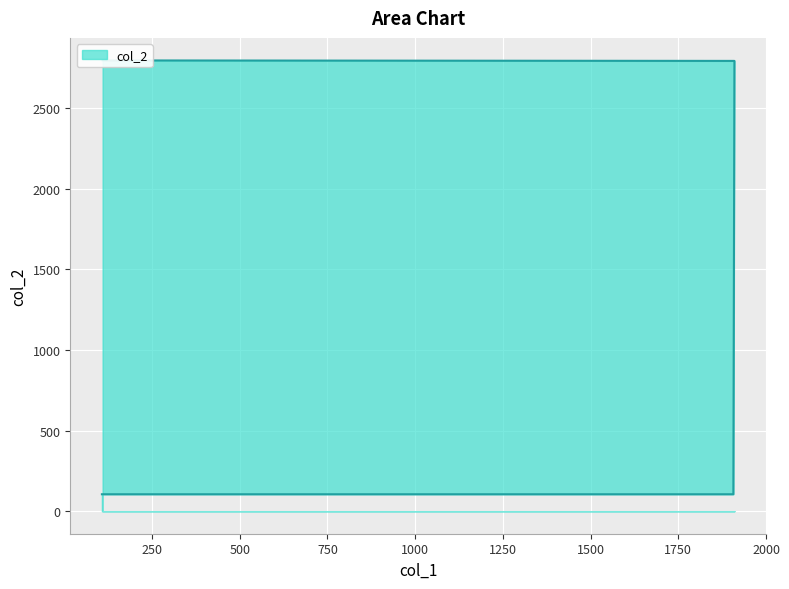

Which category has the highest value across all series?

109